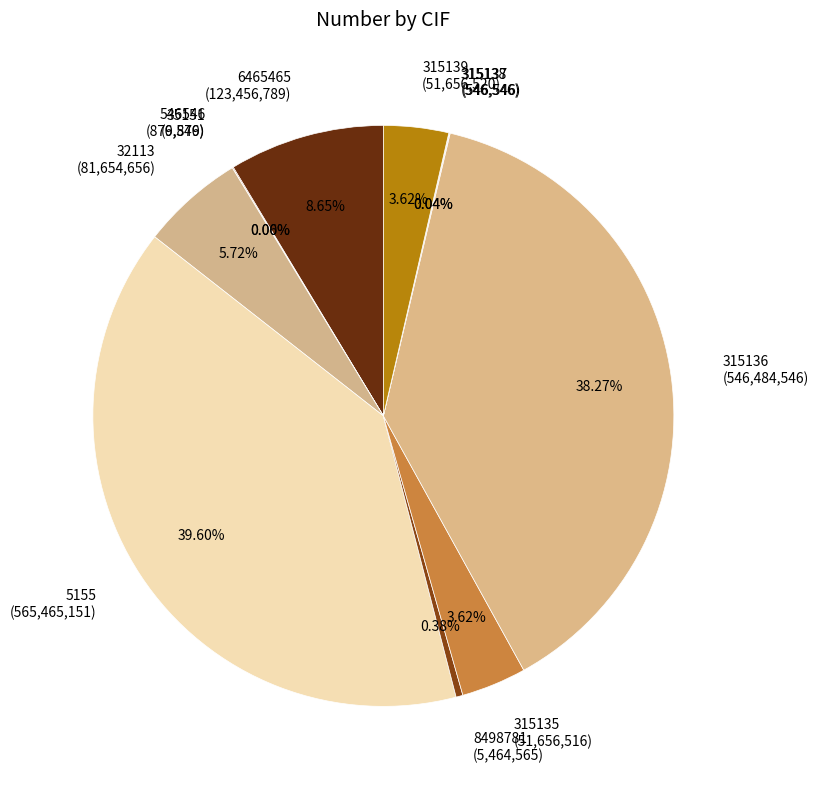

Is the sum of 8498781 (5,464,565) and 5155 (565,465,151) greater than half?

No